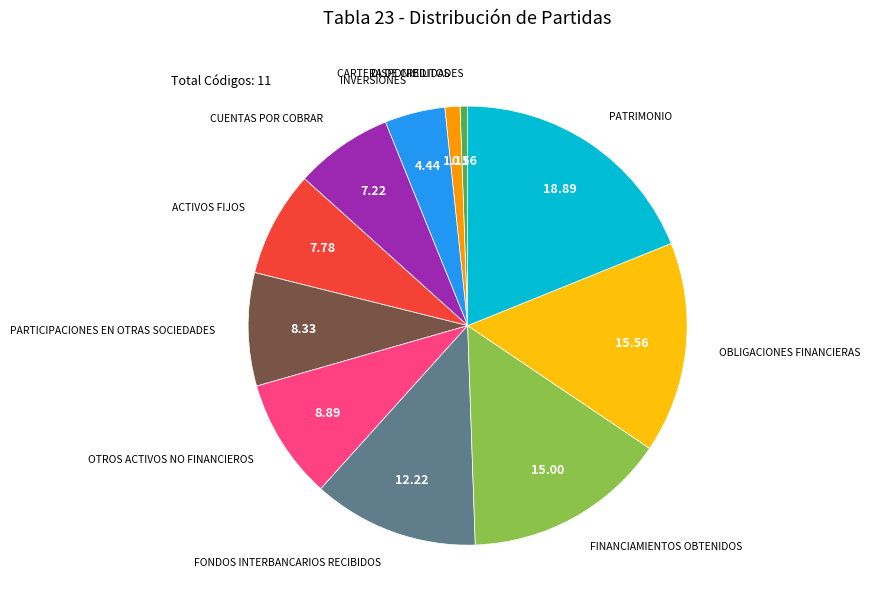

True or false: INVERSIONES accounts for 4% of the total.

True